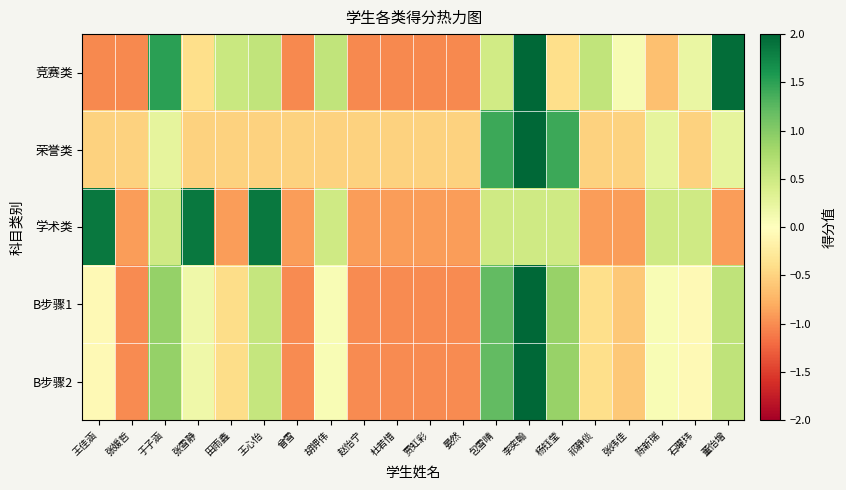

What is the difference between the highest and lowest values at 曾雪?

0.5